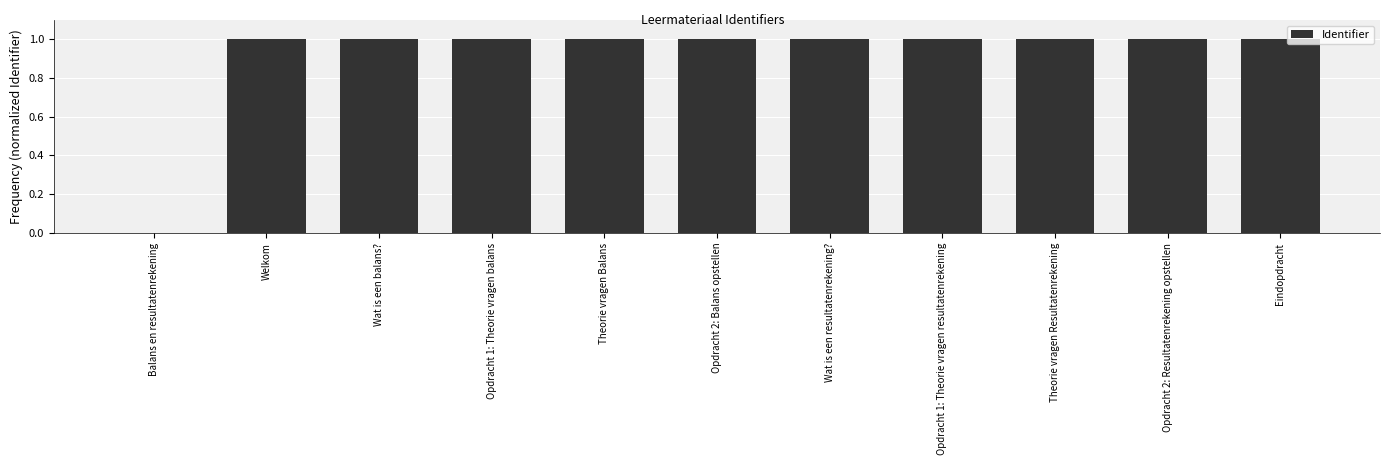

The value at Theorie vragen Balans is 1.6. True or false?

False